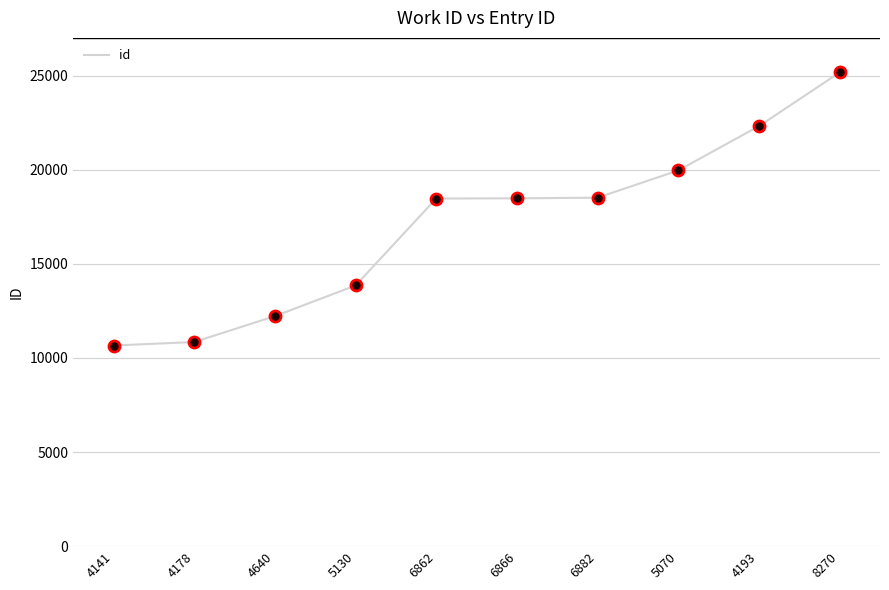

What is the change in value from 4640 to 5070?

+7740